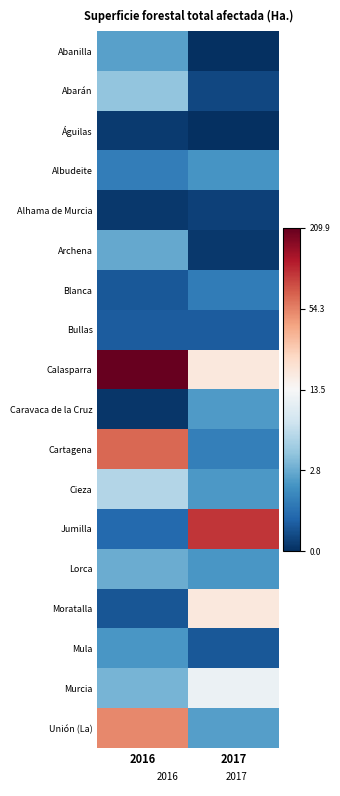

Reading left to right, list all the values displayed in this chart.

Abanilla: 2016=1.2	2017=0.0
Abarán: 2016=1.6	2017=0.2
Águilas: 2016=0.1	2017=0.0
Albudeite: 2016=0.8	2017=1.1
Alhama de Murcia: 2016=0.1	2017=0.2
Archena: 2016=1.3	2017=0.1
Blanca: 2016=0.4	2017=0.8
Bullas: 2016=0.5	2017=0.5
Calasparra: 2016=5.4	2017=2.9
Caravaca de la Cruz: 2016=0.1	2017=1.2
Cartagena: 2016=4.2	2017=0.9
Cieza: 2016=1.9	2017=1.1
Jumilla: 2016=0.6	2017=4.6
Lorca: 2016=1.4	2017=1.1
Moratalla: 2016=0.4	2017=2.9
Mula: 2016=1.1	2017=0.4
Murcia: 2016=1.4	2017=2.5
Unión (La): 2016=4.0	2017=1.2